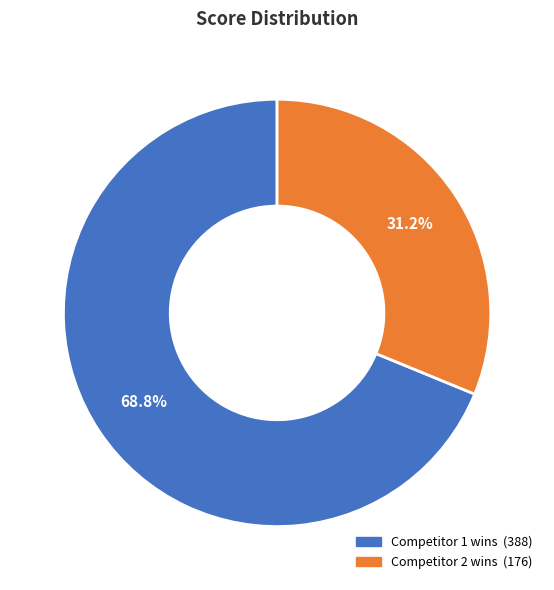

Is there a majority slice in this chart?

Yes